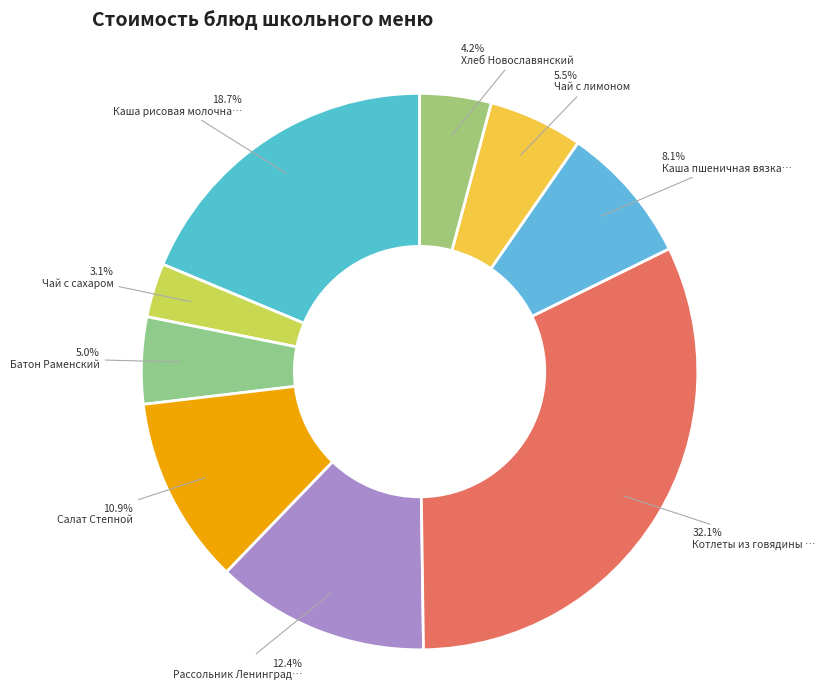

How many slices are in this pie chart?

9